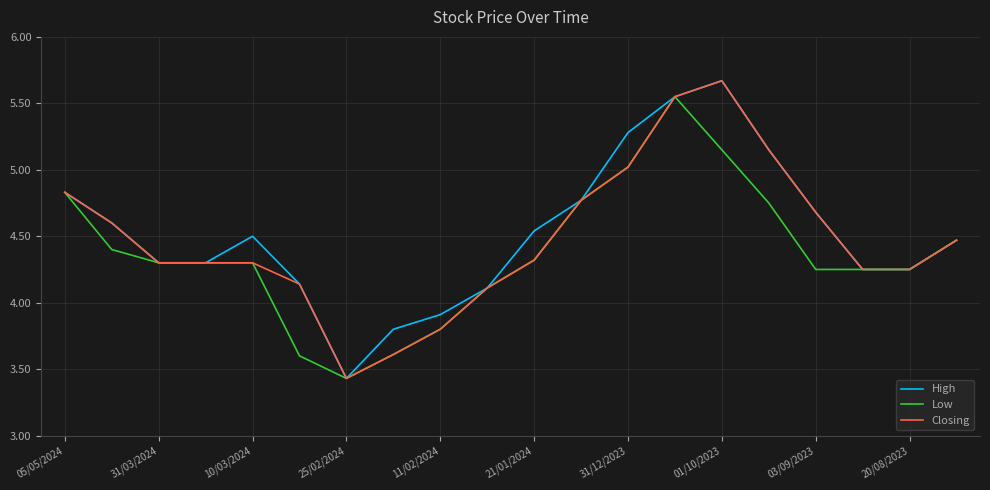

How many interior local peaks does the Low series have?

1